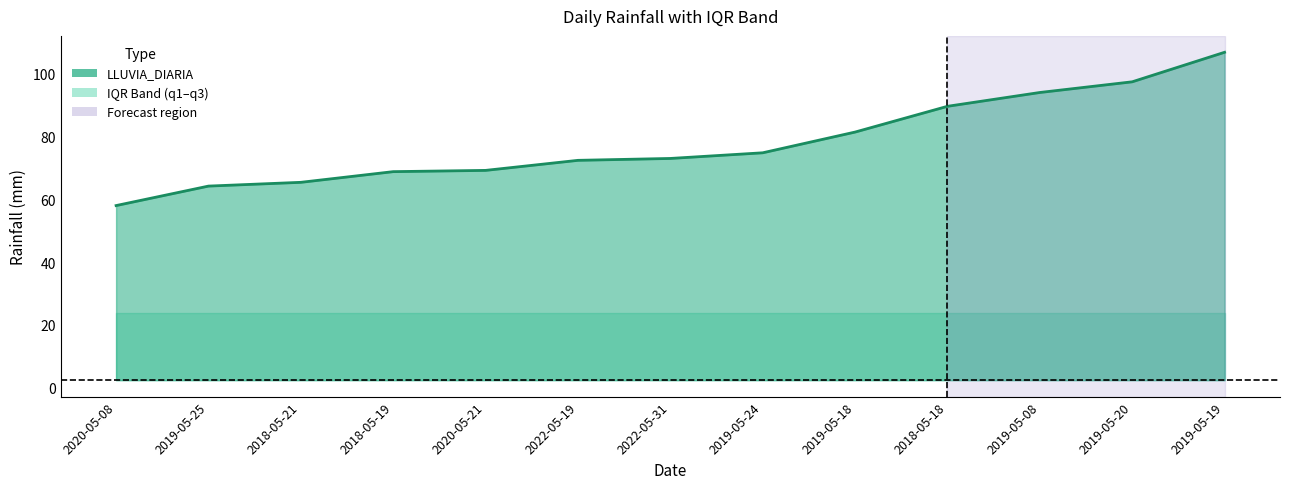

True or false: q3 and LLUVIA_DIARIA intersect in this chart.

False